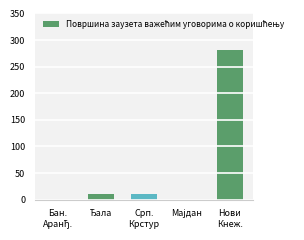

The chart shows a value of 11.0 at Срп.
Крстур. True or false?

True